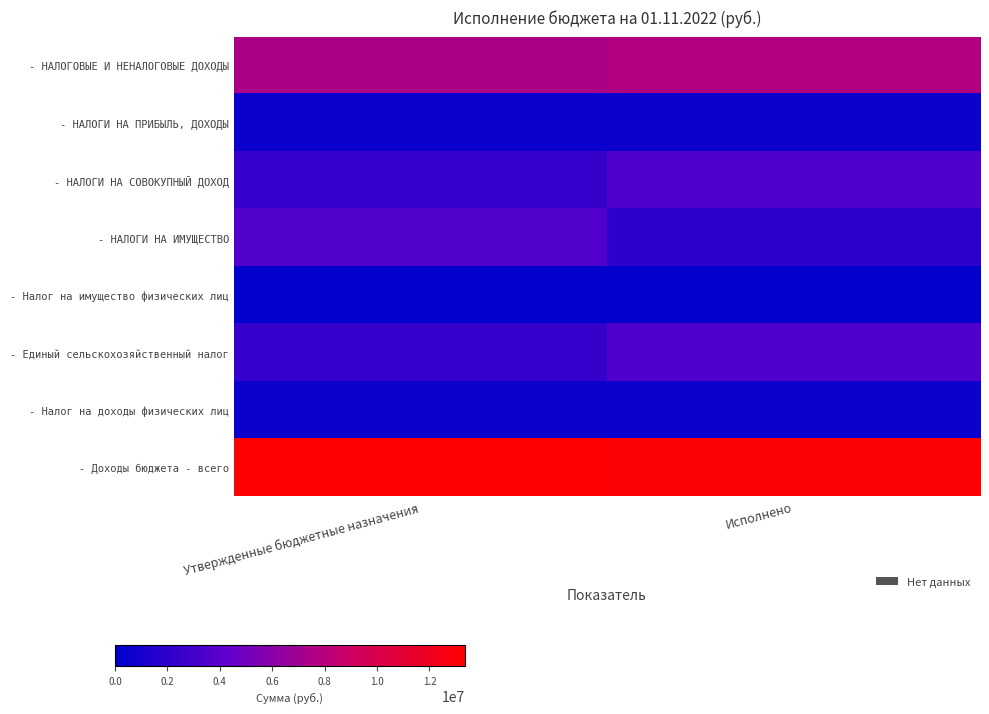

Which category has the highest value across all series?

Утвержденные бюджетные назначения